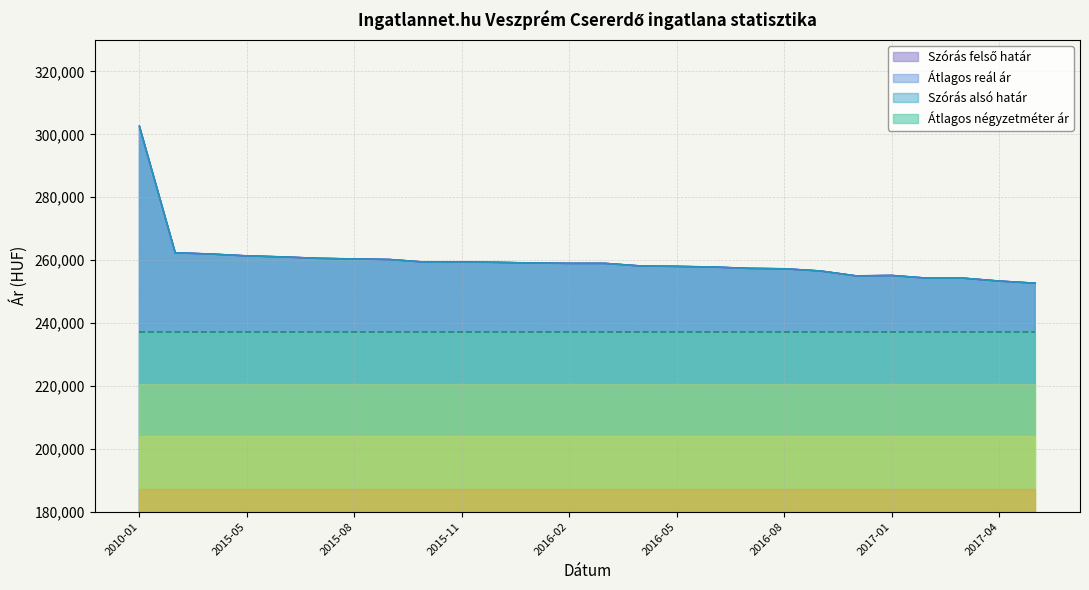

True or false: Szórás alsó határ has more than 1 points higher than both neighbors.

True